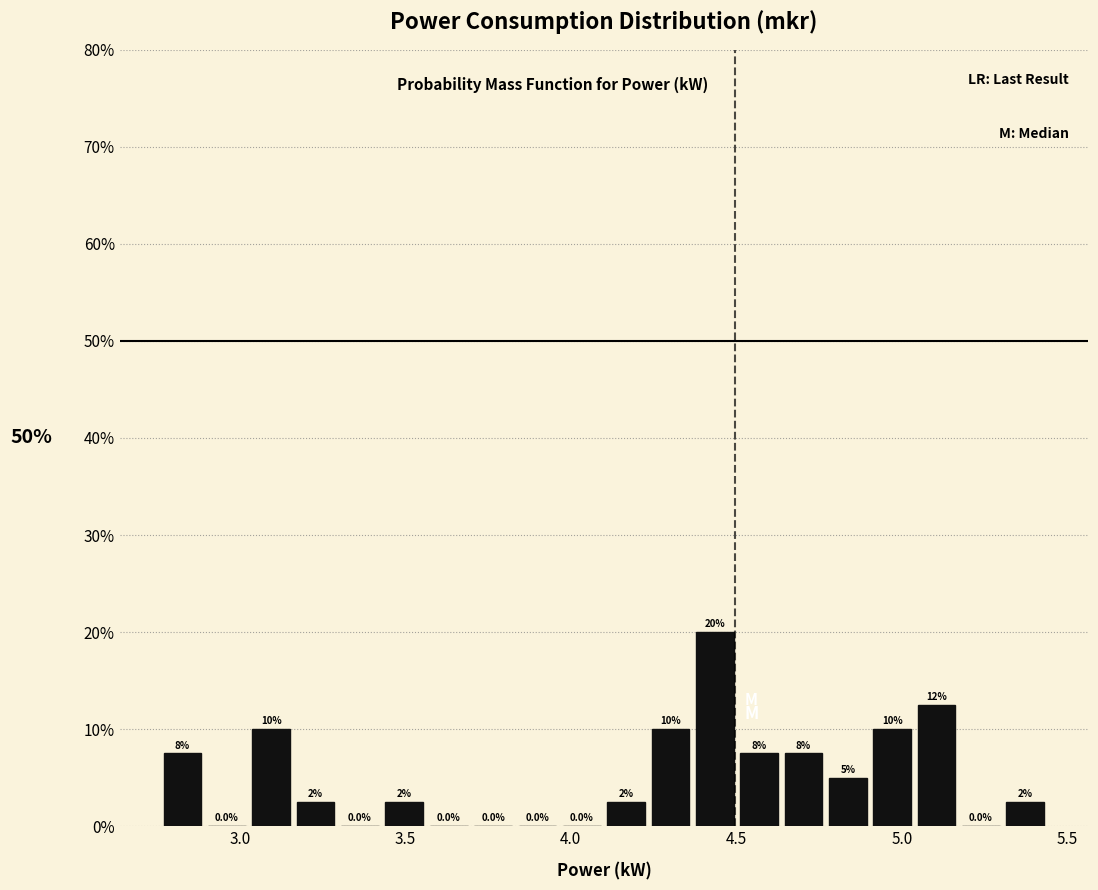

Around what value on the x-axis is the tallest bar? Give the approximate position of its centre, as read against the axis.

4.45